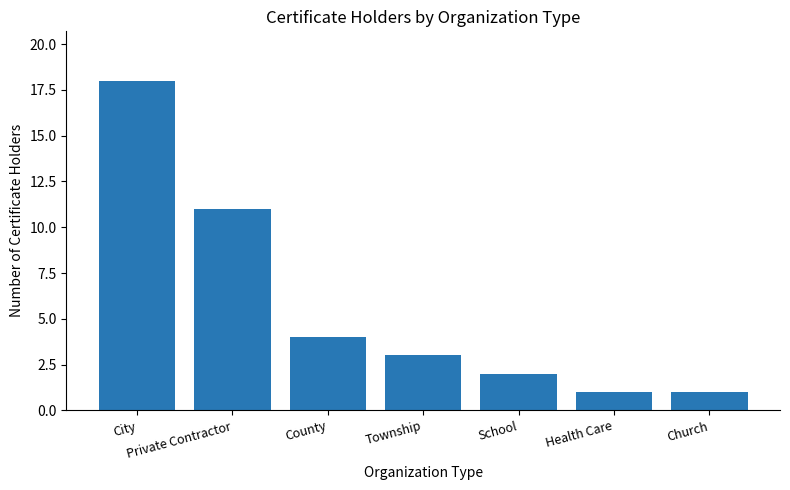

Which has a higher value, City or Township?

City